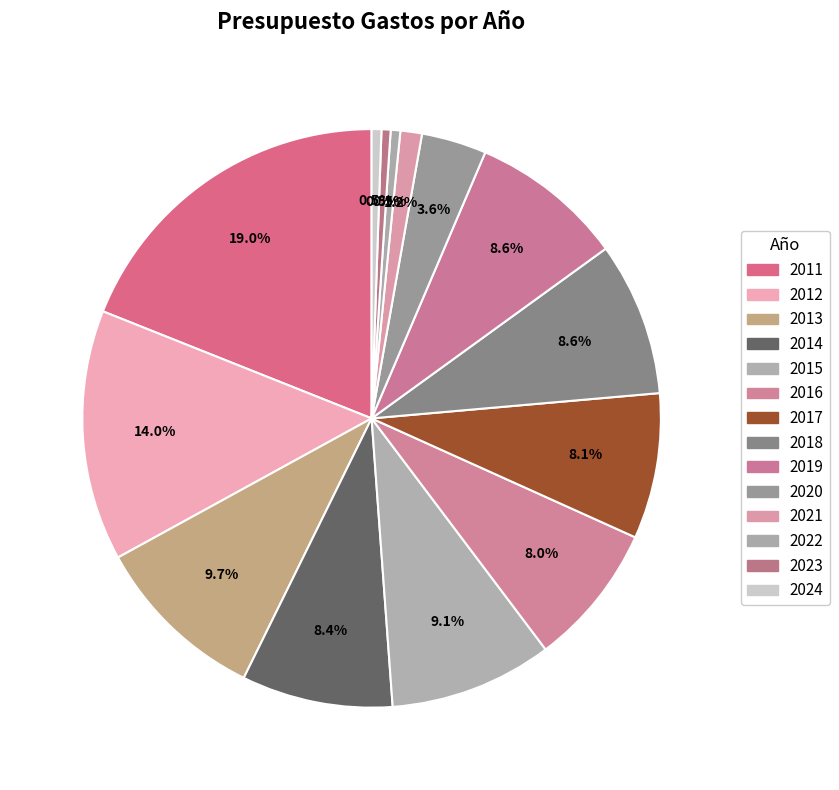

Rank the categories by value from lowest to highest.

2023, 2022, 2024, 2021, 2020, 2016, 2017, 2014, 2018, 2019, 2015, 2013, 2012, 2011